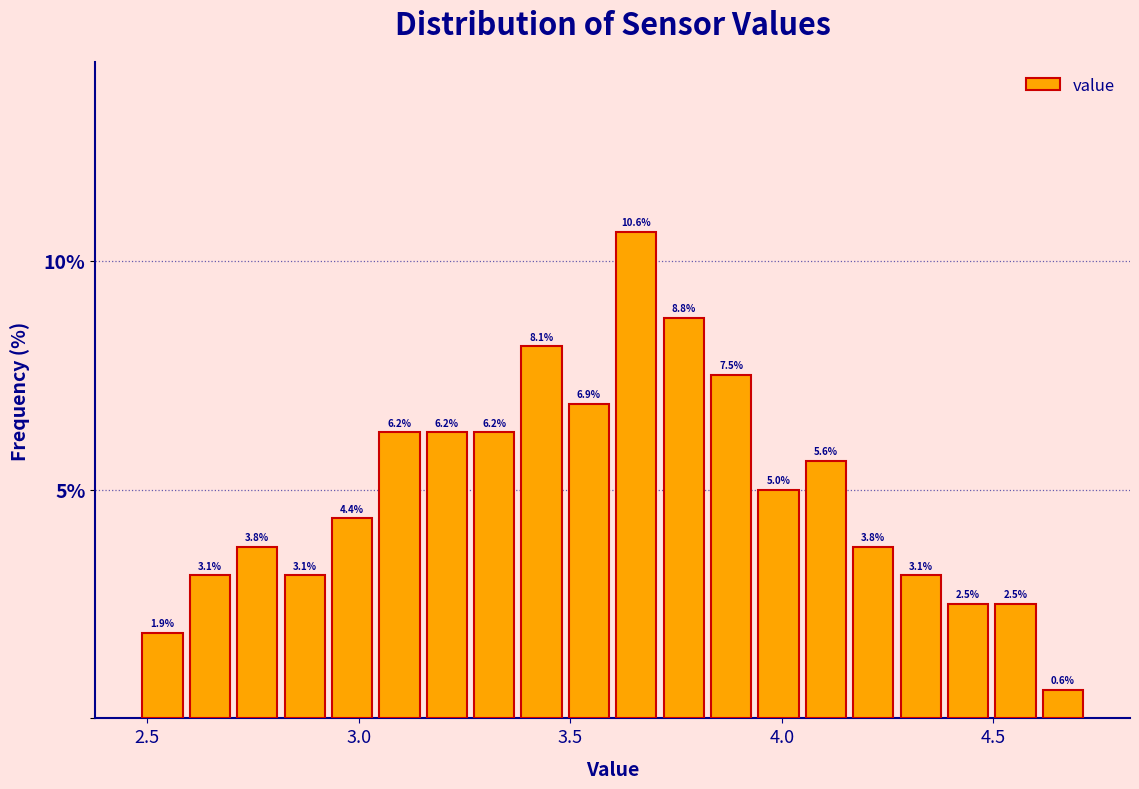

Read against the x-axis, roughly where is the centre of the tallest bar?

3.65